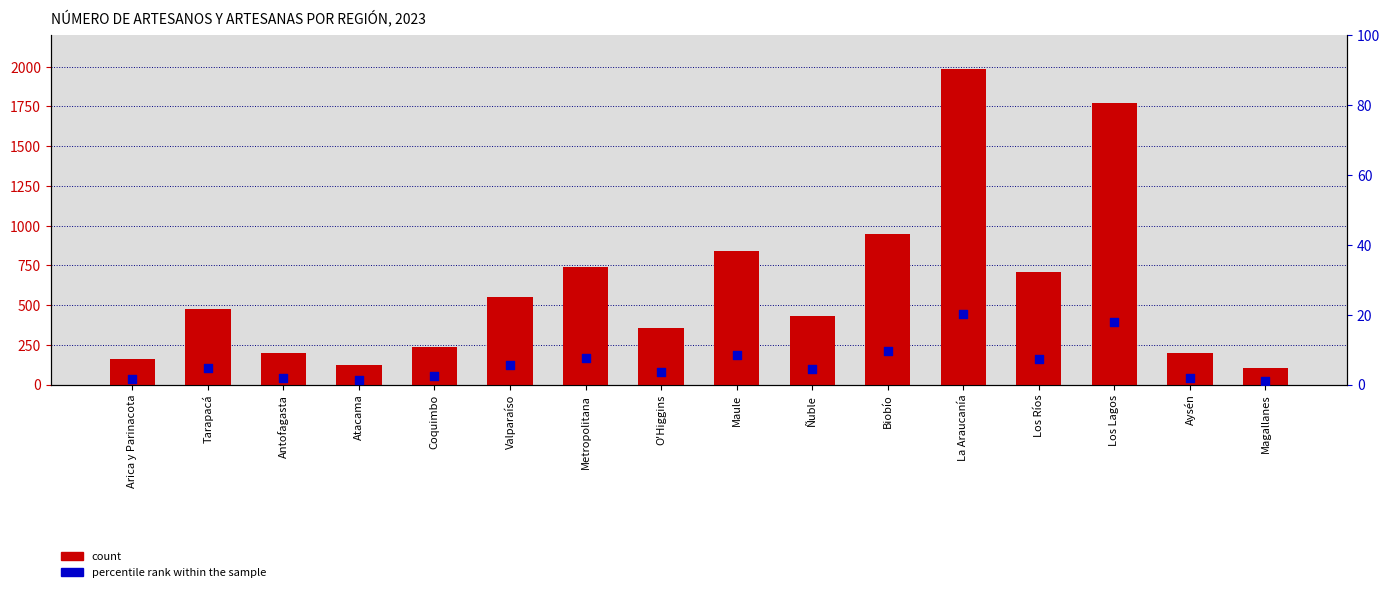

Which series reaches the minimum Y coordinate?

percentile rank within the sample